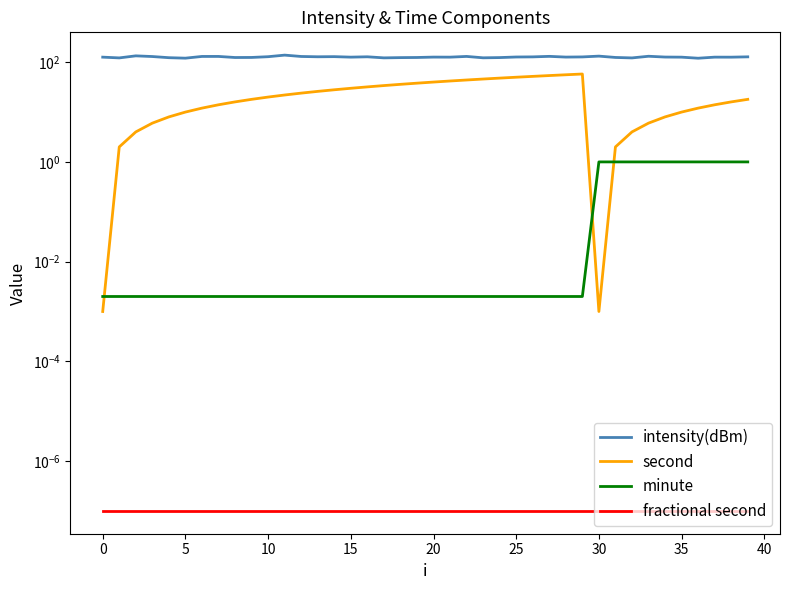

Reading right to left, transcribe all the data shown in this chart.

intensity(dBm): 128.2	126.2	126.4	120.3	126.3	126.9	131.7	122.0	124.6	132.5	127.7	126.7	131.1	128.0	127.2	123.9	122.6	130.7	126.4	126.7	124.4	123.7	122.3	128.4	126.4	129.3	128.5	130.3	138.7	129.0	124.6	124.3	130.6	130.5	120.6	123.3	130.0	134.2	122.1	126.4
second: 18.0	16.0	14.0	12.0	10.0	8.0	6.0	4.0	2.0	0.0	58.0	56.0	54.0	52.0	50.0	48.0	46.0	44.0	42.0	40.0	38.0	36.0	34.0	32.0	30.0	28.0	26.0	24.0	22.0	20.0	18.0	16.0	14.0	12.0	10.0	8.0	6.0	4.0	2.0	0.0
minute: 1.0	1.0	1.0	1.0	1.0	1.0	1.0	1.0	1.0	1.0	0.0	0.0	0.0	0.0	0.0	0.0	0.0	0.0	0.0	0.0	0.0	0.0	0.0	0.0	0.0	0.0	0.0	0.0	0.0	0.0	0.0	0.0	0.0	0.0	0.0	0.0	0.0	0.0	0.0	0.0
fractional second: 0.0	0.0	0.0	0.0	0.0	0.0	0.0	0.0	0.0	0.0	0.0	0.0	0.0	0.0	0.0	0.0	0.0	0.0	0.0	0.0	0.0	0.0	0.0	0.0	0.0	0.0	0.0	0.0	0.0	0.0	0.0	0.0	0.0	0.0	0.0	0.0	0.0	0.0	0.0	0.0